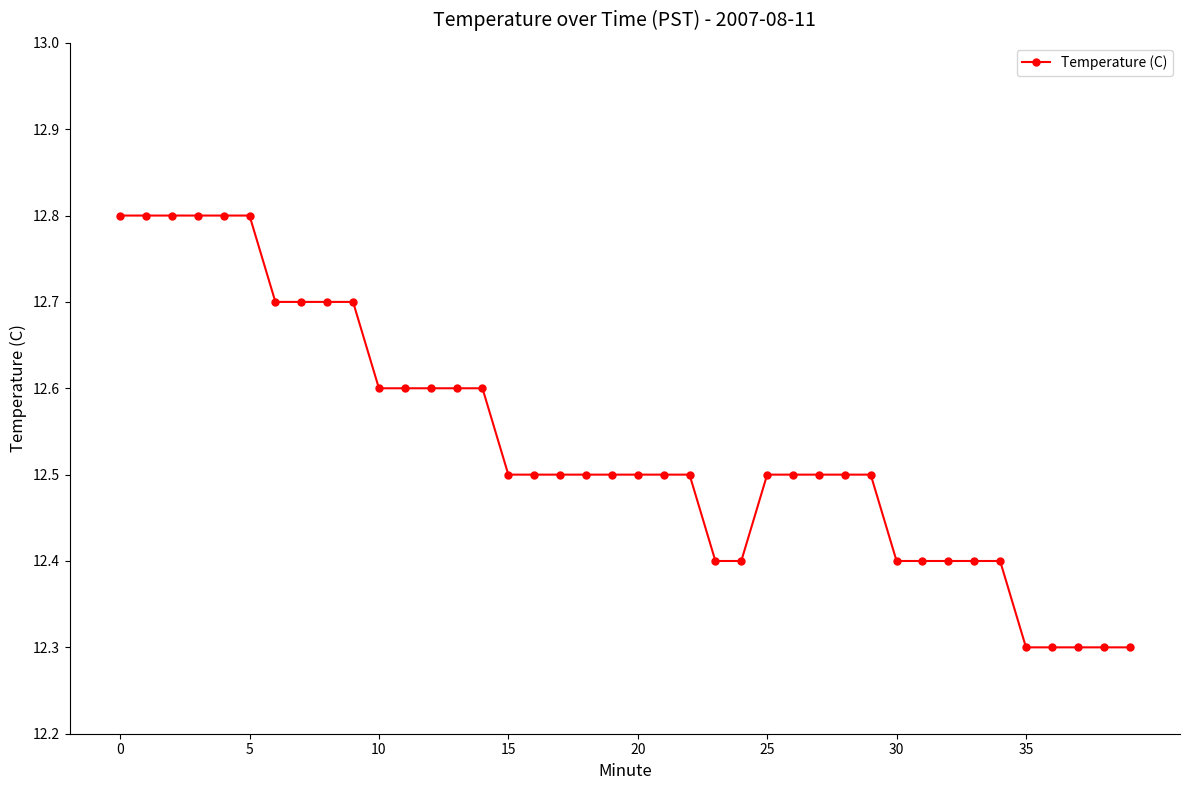

What is the value of the 36th point from the left?

12.3